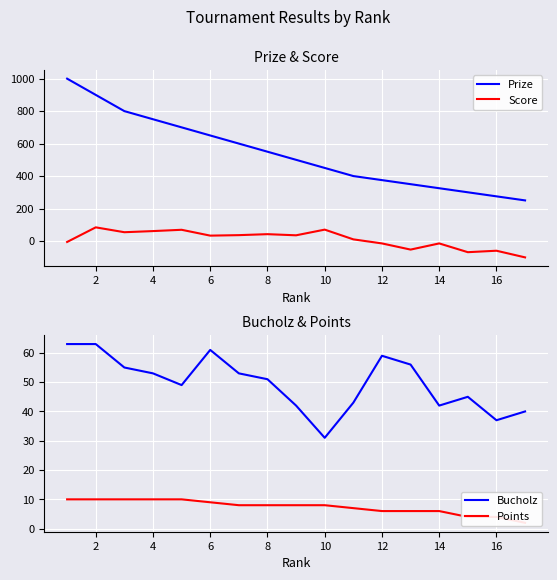

At which label does Bucholz reach its minimum?

10